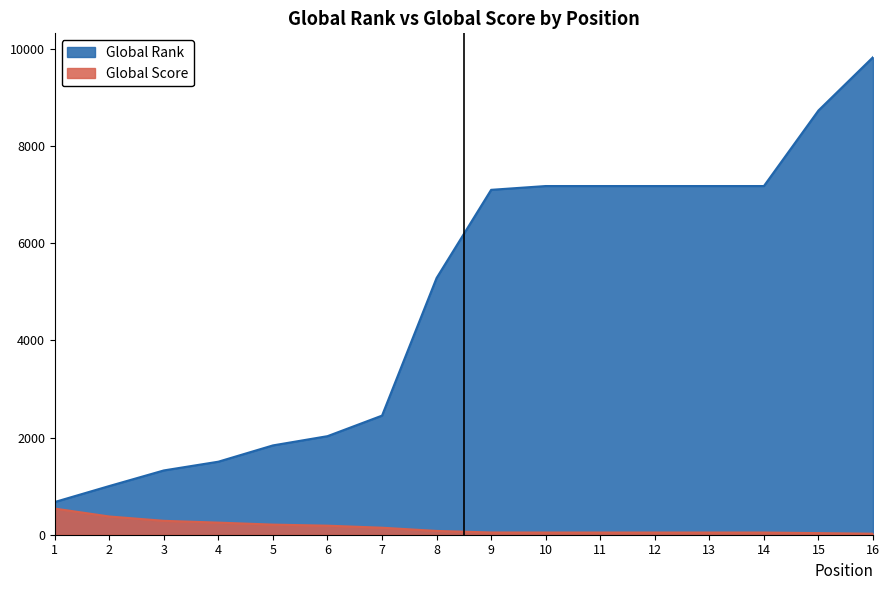

What are all the series names shown in the legend?

Global Rank, Global Score